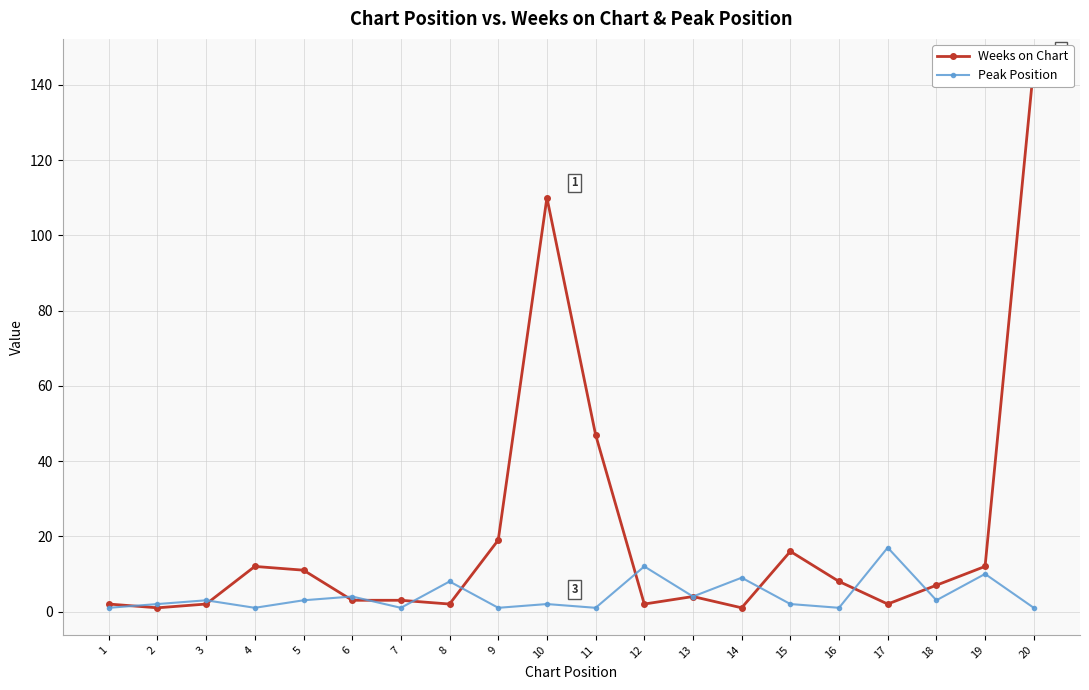

Rank the series at 13 from lowest to highest value.

Weeks on Chart, Peak Position